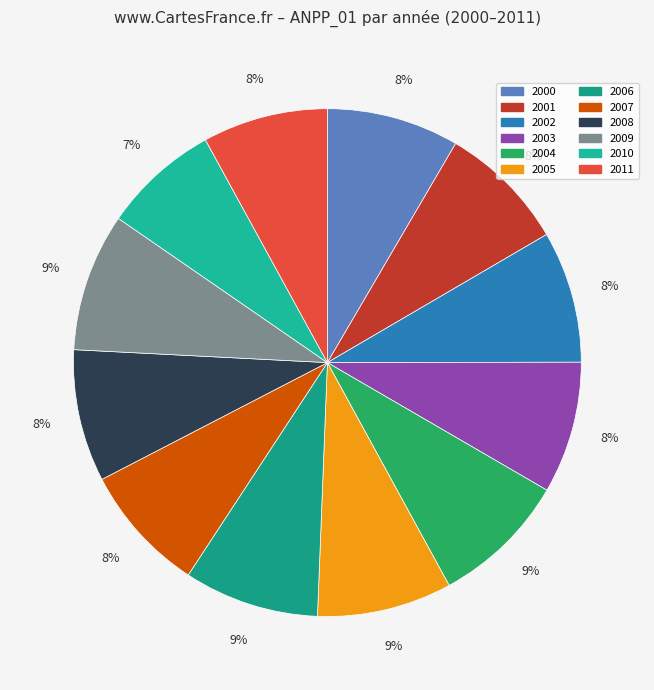

The 2005 slice represents 3% of the pie. True or false?

False